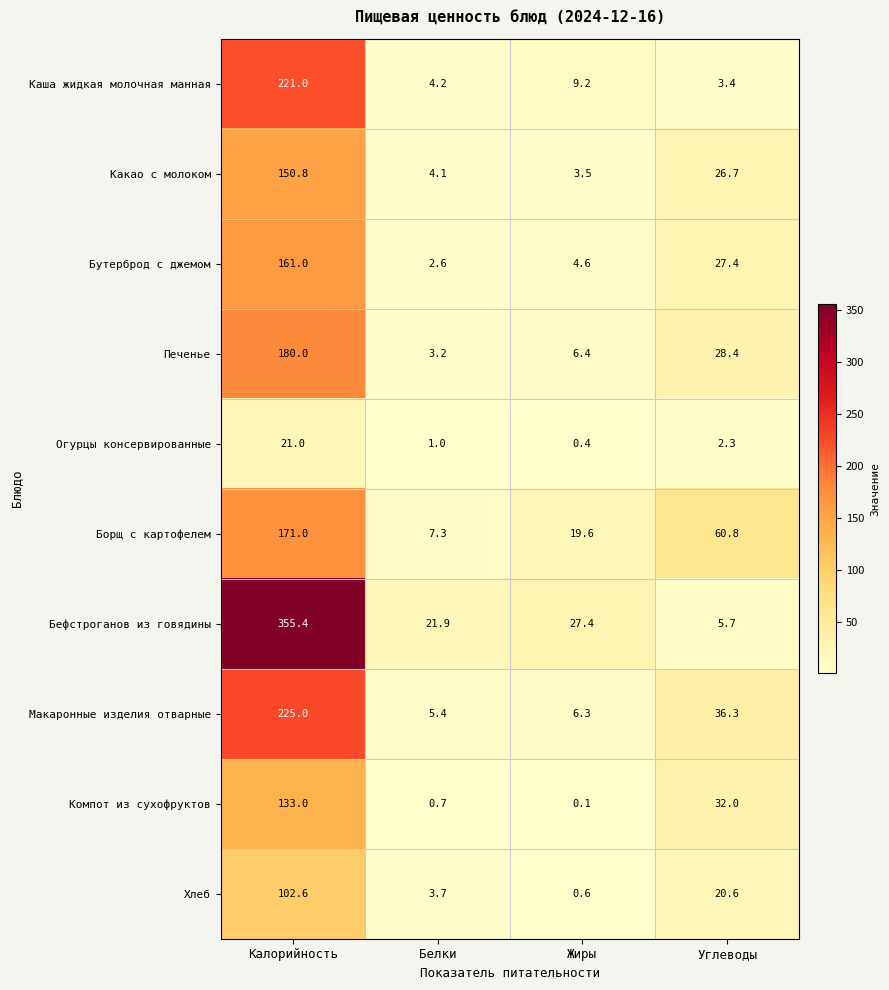

Is the value of Каша жидкая молочная манная at Жиры greater than the value of Огурцы консервированные at Калорийность?

No